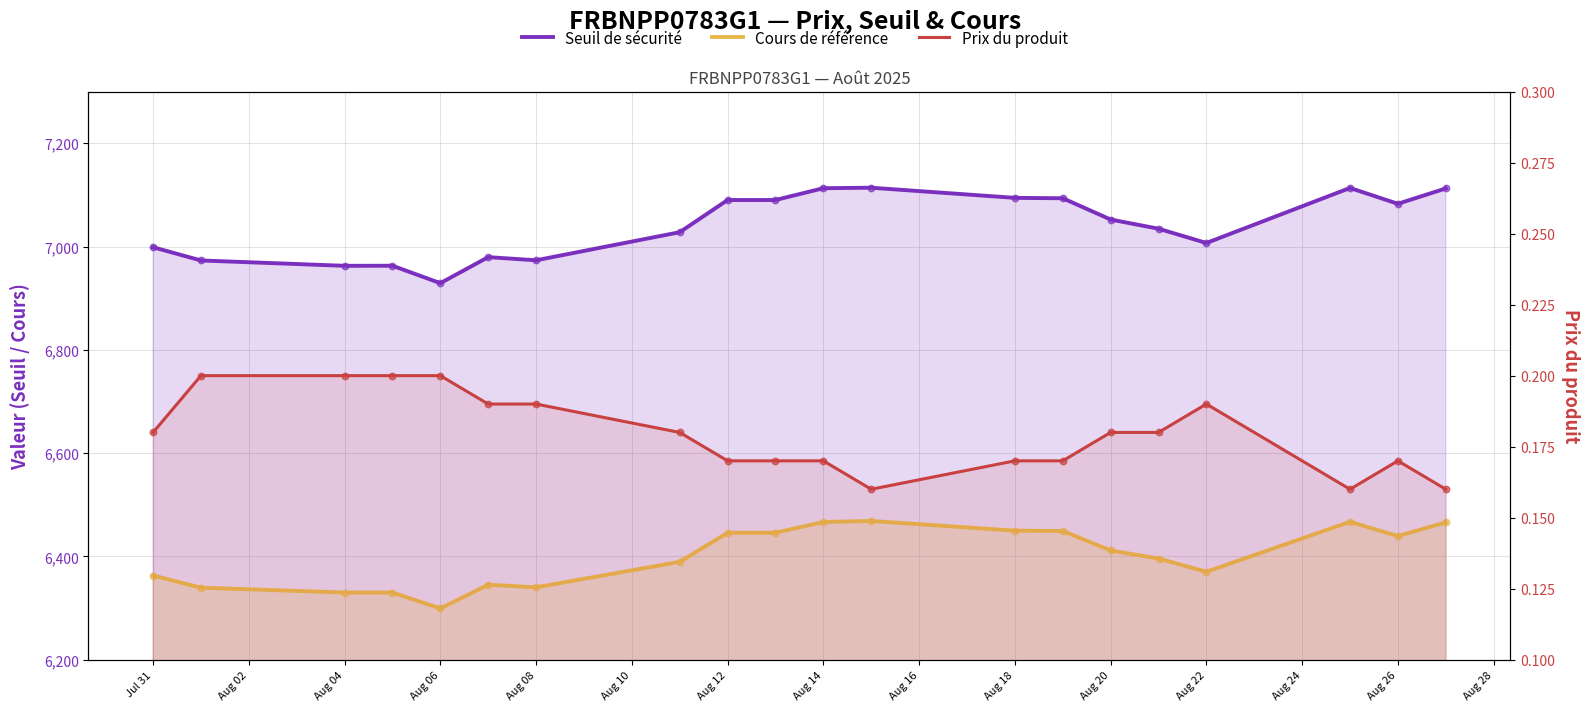

Which series contains the lowest Y value?

Prix du produit